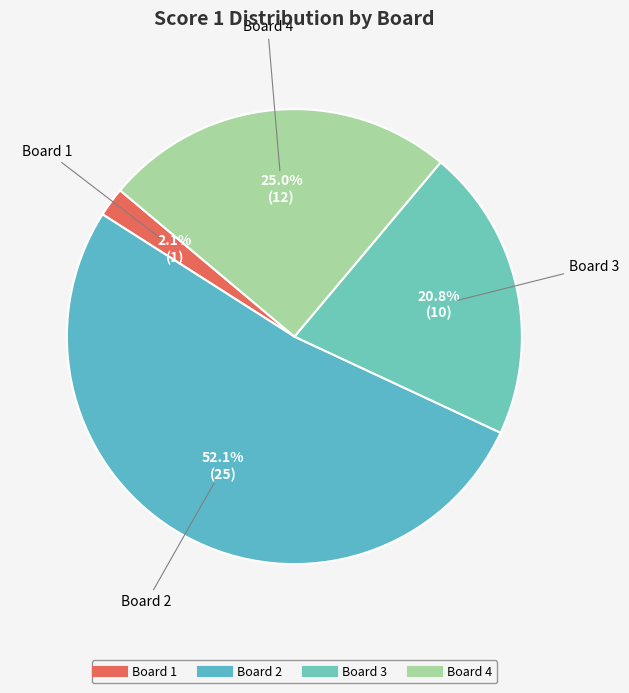

How many segments does this pie chart have?

4